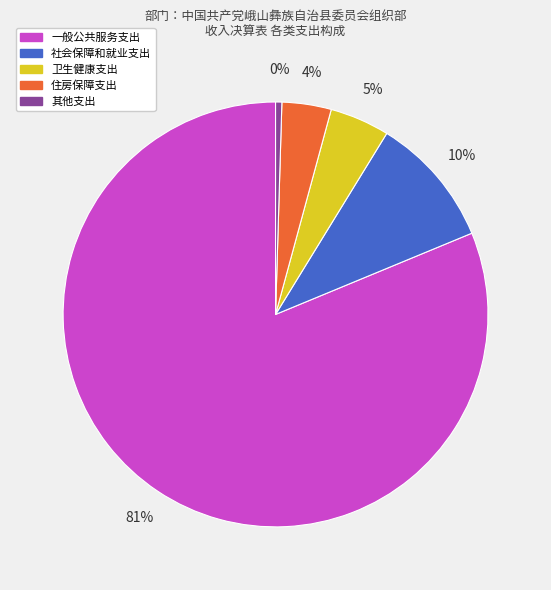

Is the sum of 其他支出 and 社会保障和就业支出 greater than half?

No